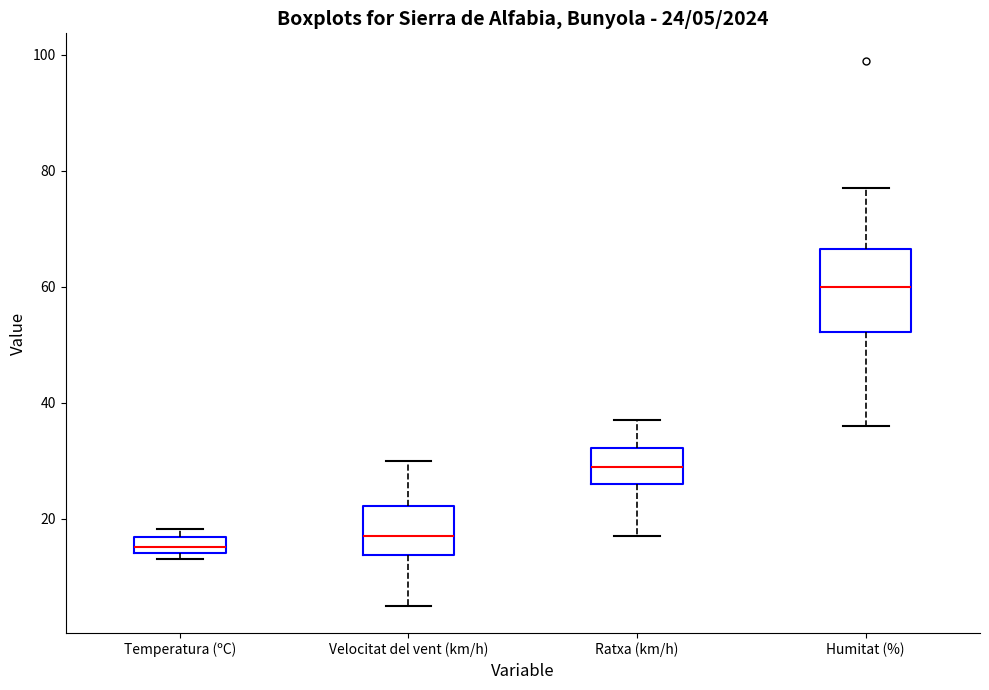

Which box is the tallest, from its lower edge to its upper edge?

Humitat (%)